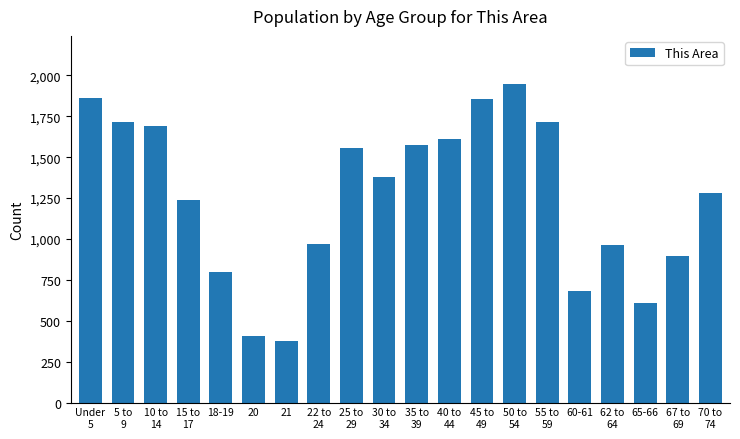

What is the value of the 15th bar from the left?

1712